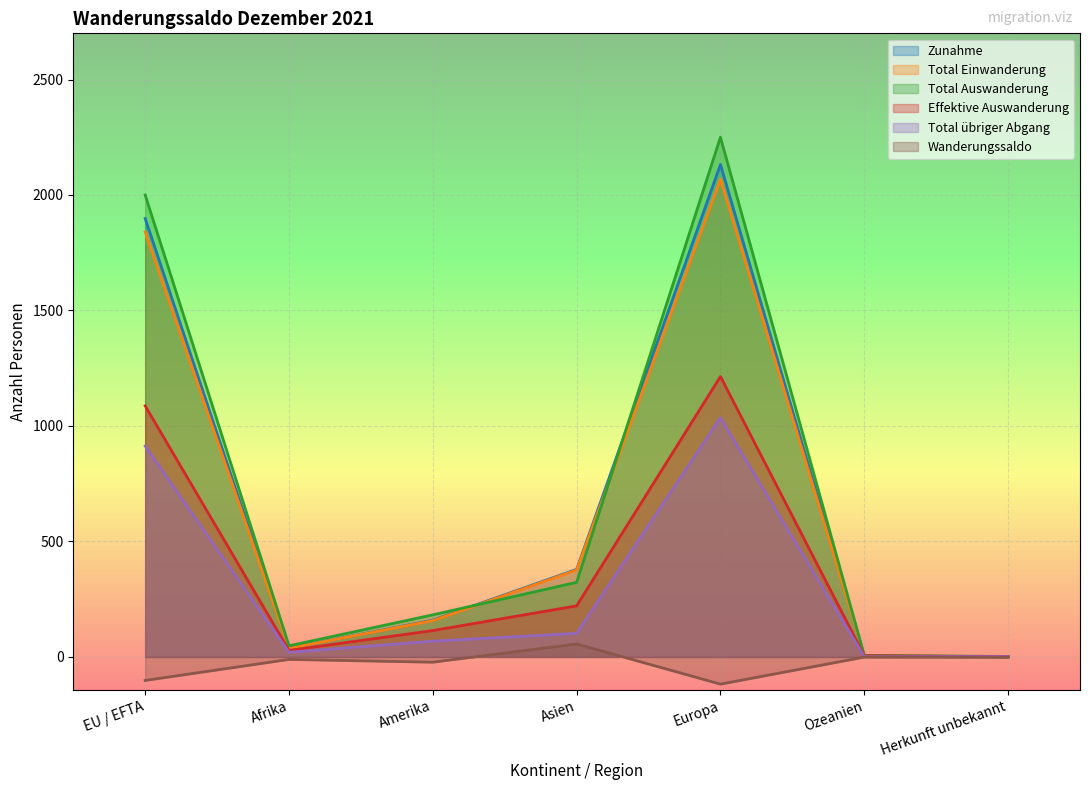

How many interior local peaks does the Zunahme series have?

1